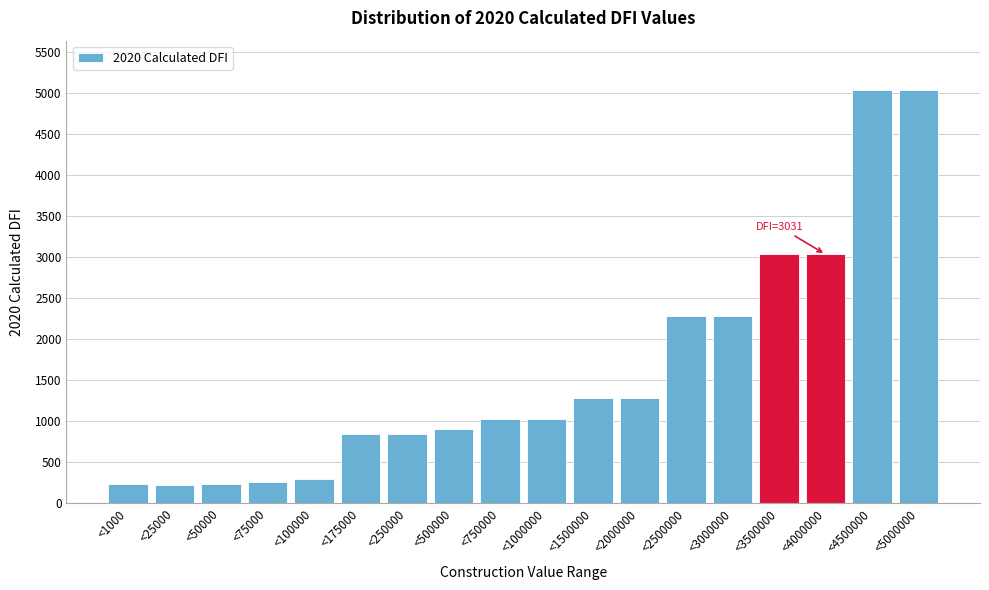

What is the maximum value shown in the chart?

5031.0